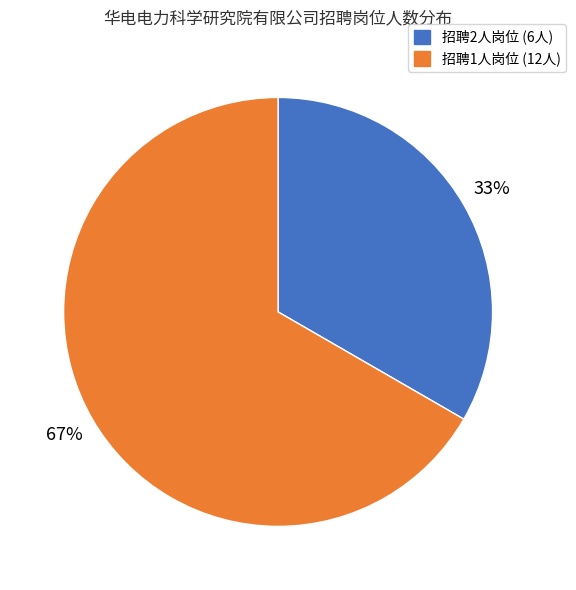

Does any single category account for the majority?

Yes